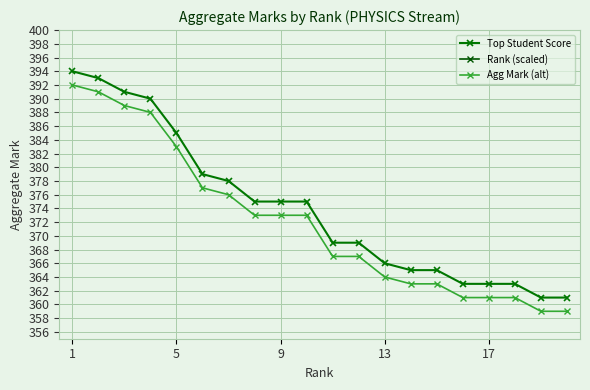

What is the lowest value of the Top Student Score series?

361